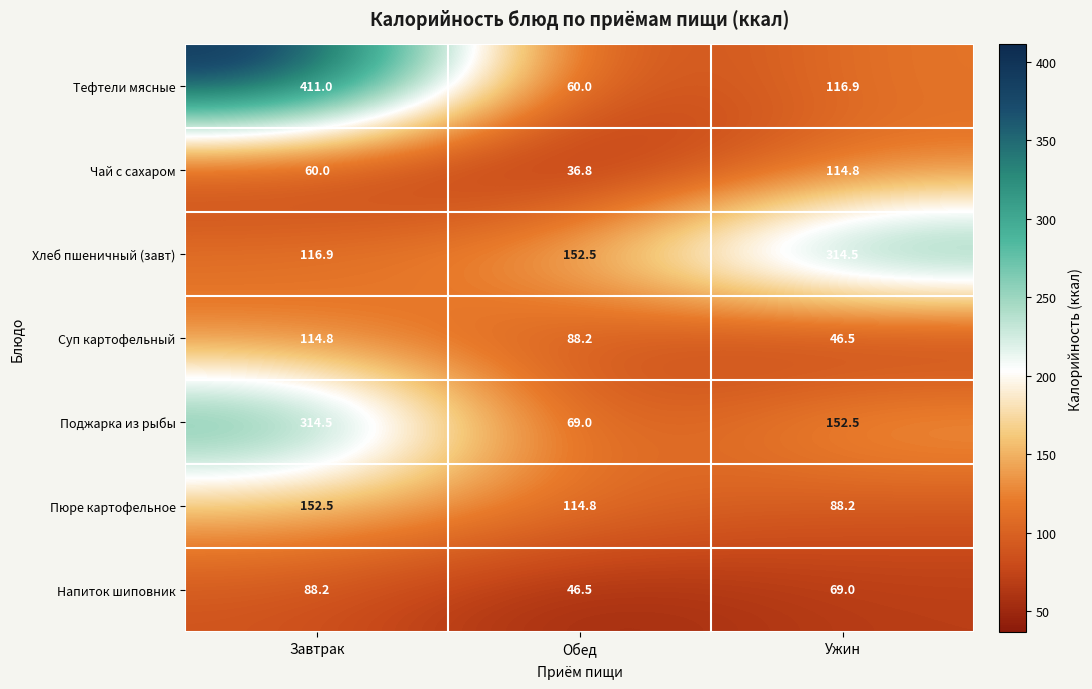

How many data points in Суп картофельный are less than 88?

1